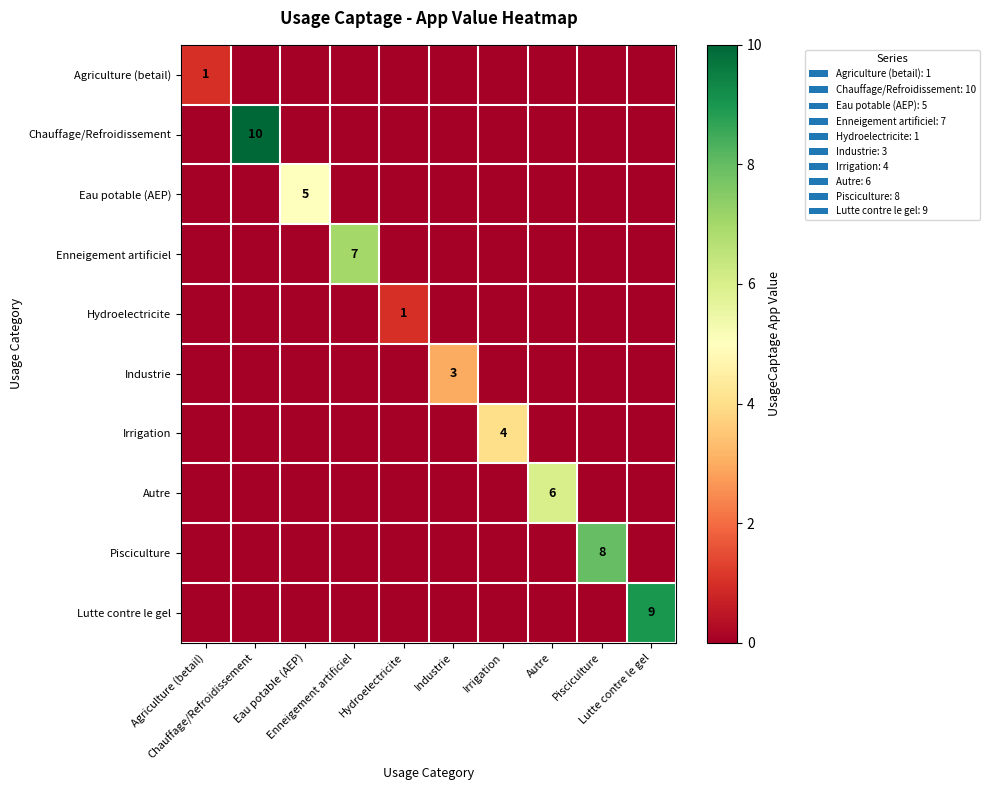

How many distinct data groups are displayed?

10